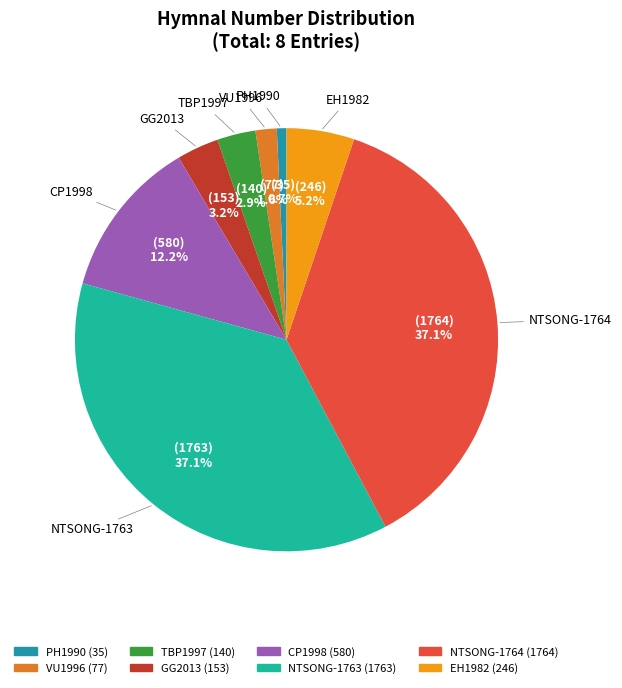

True or false: CP1998 accounts for 12% of the total.

True